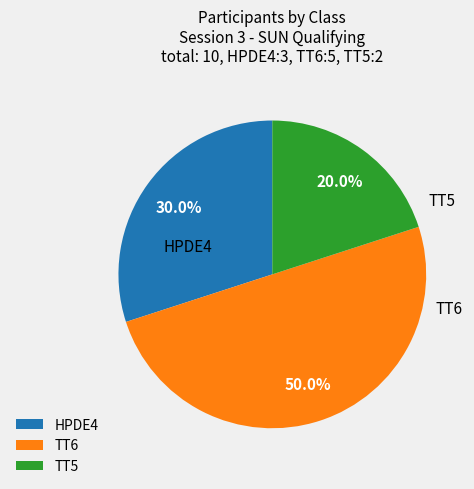

Which category has the biggest portion of the pie?

TT6